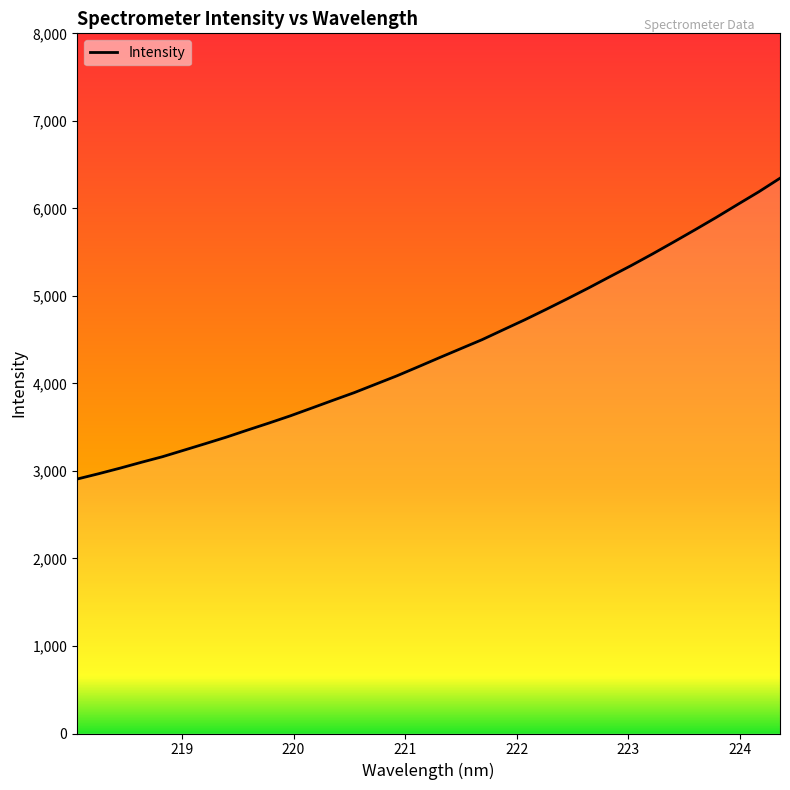

What is the minimum value shown in the chart?

2907.4